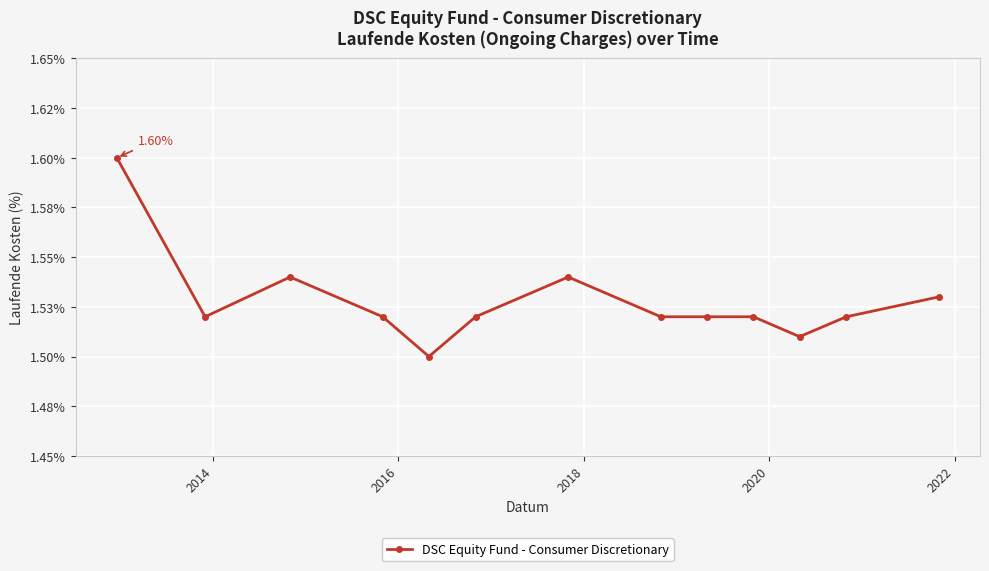

Does the chart have visible grid lines?

Yes